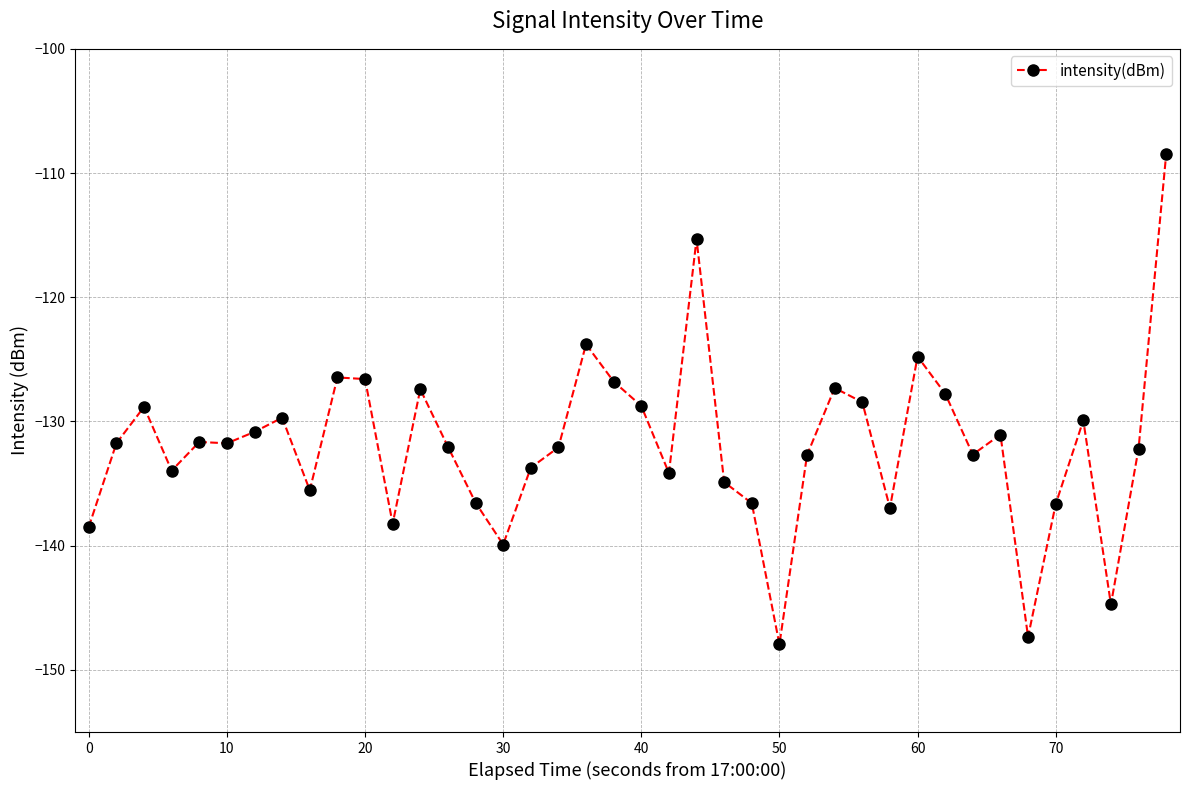

How many categories are shown in the chart?

40